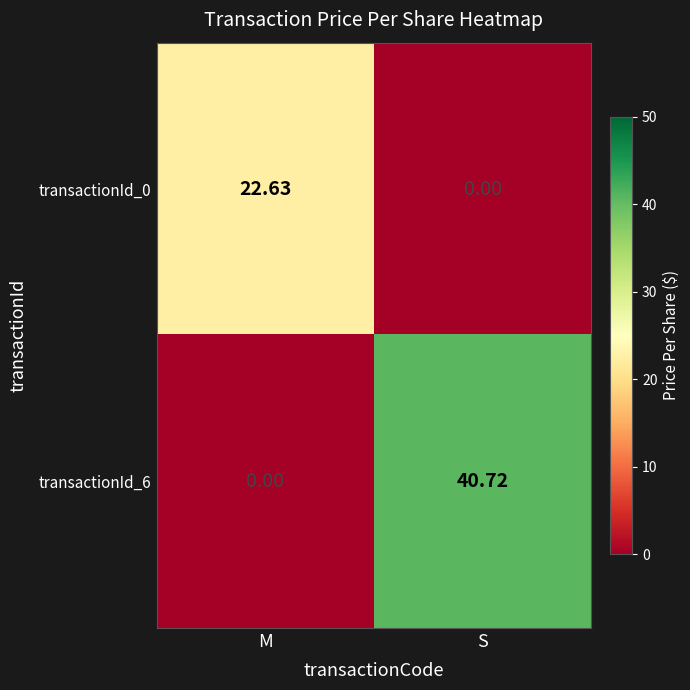

Which category has the highest value in the transactionId_6 series?

S